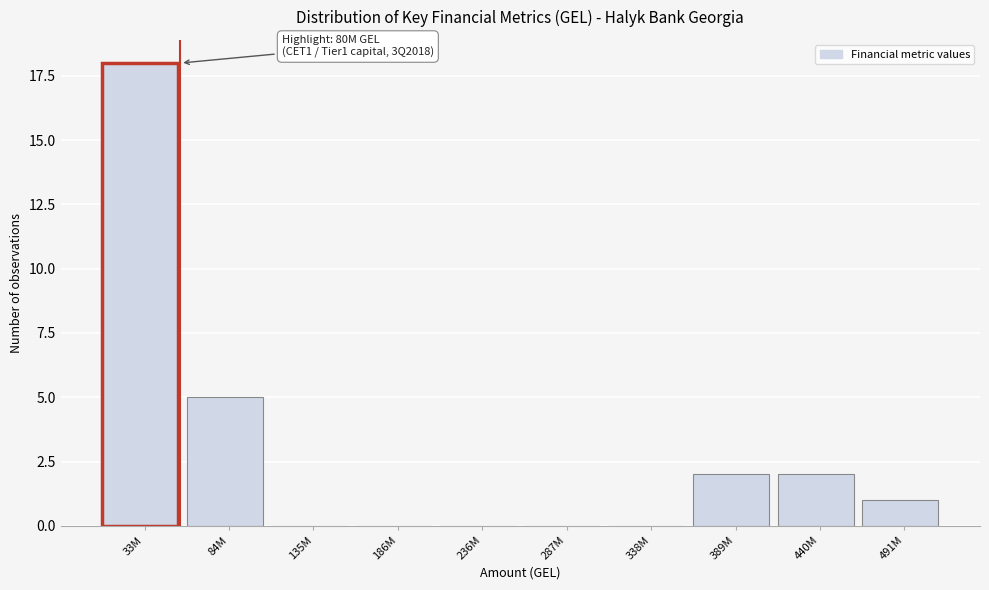

Reading left to right, what are all the values shown in this chart?

33M=18	84M=5	135M=0	186M=0	236M=0	287M=0	338M=0	389M=2	440M=2	491M=1